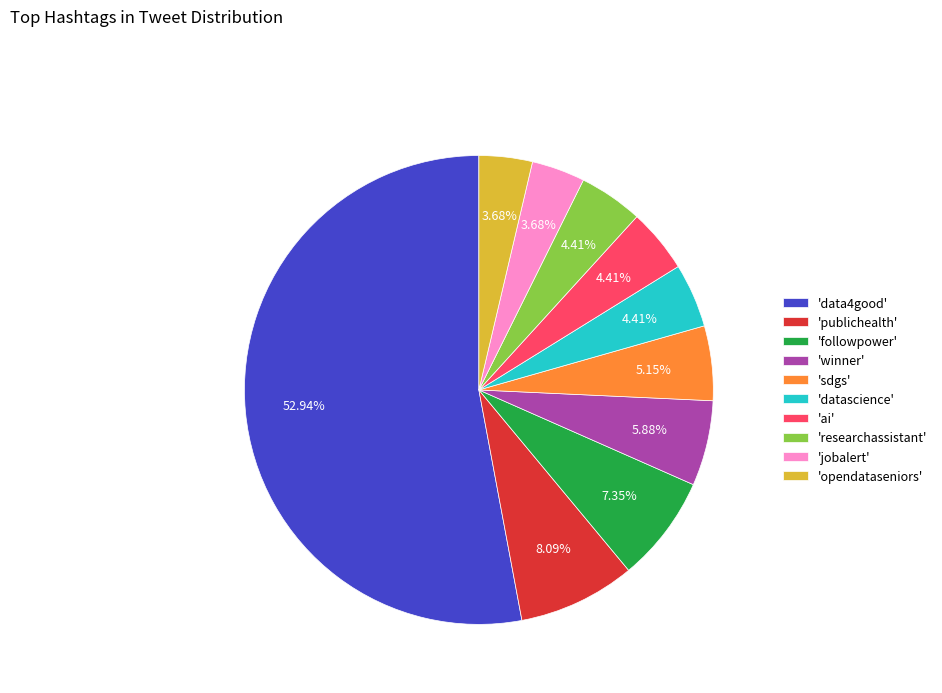

Which category has the biggest portion of the pie?

'data4good'